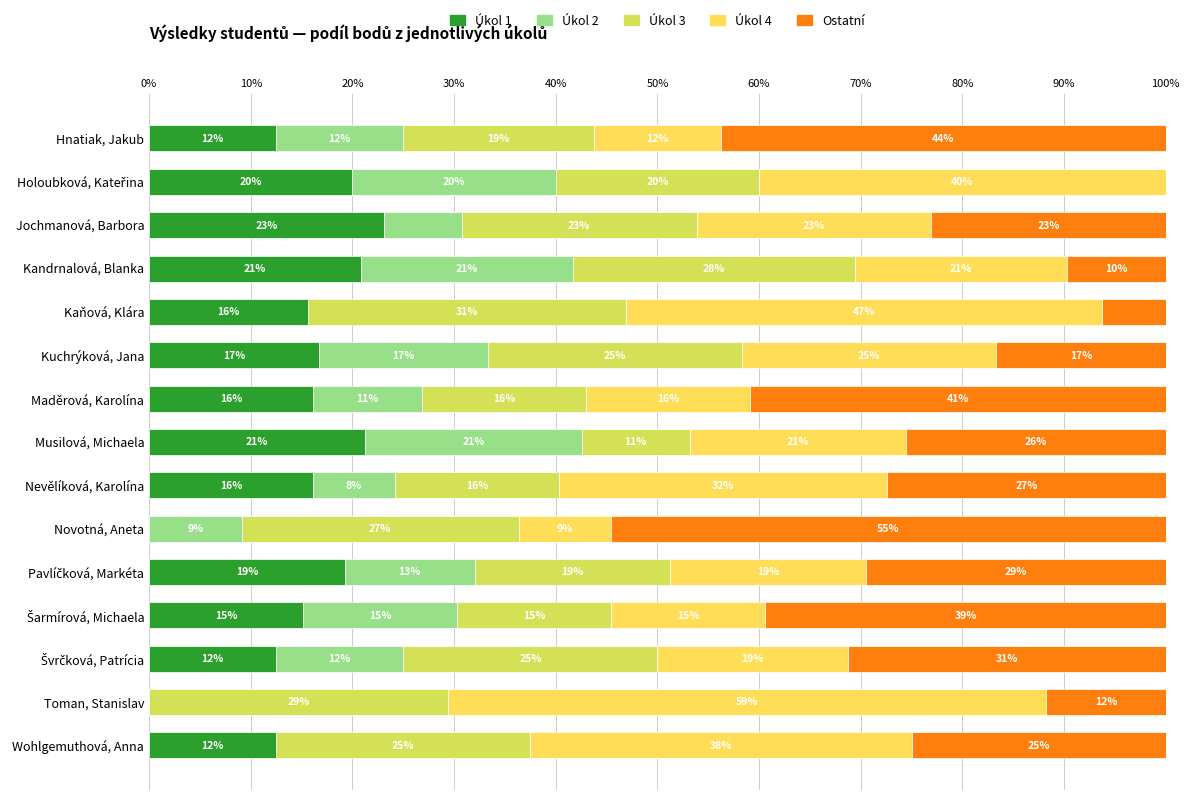

What are all the series names shown in the legend?

Úkol 1, Úkol 2, Úkol 3, Úkol 4, Ostatní